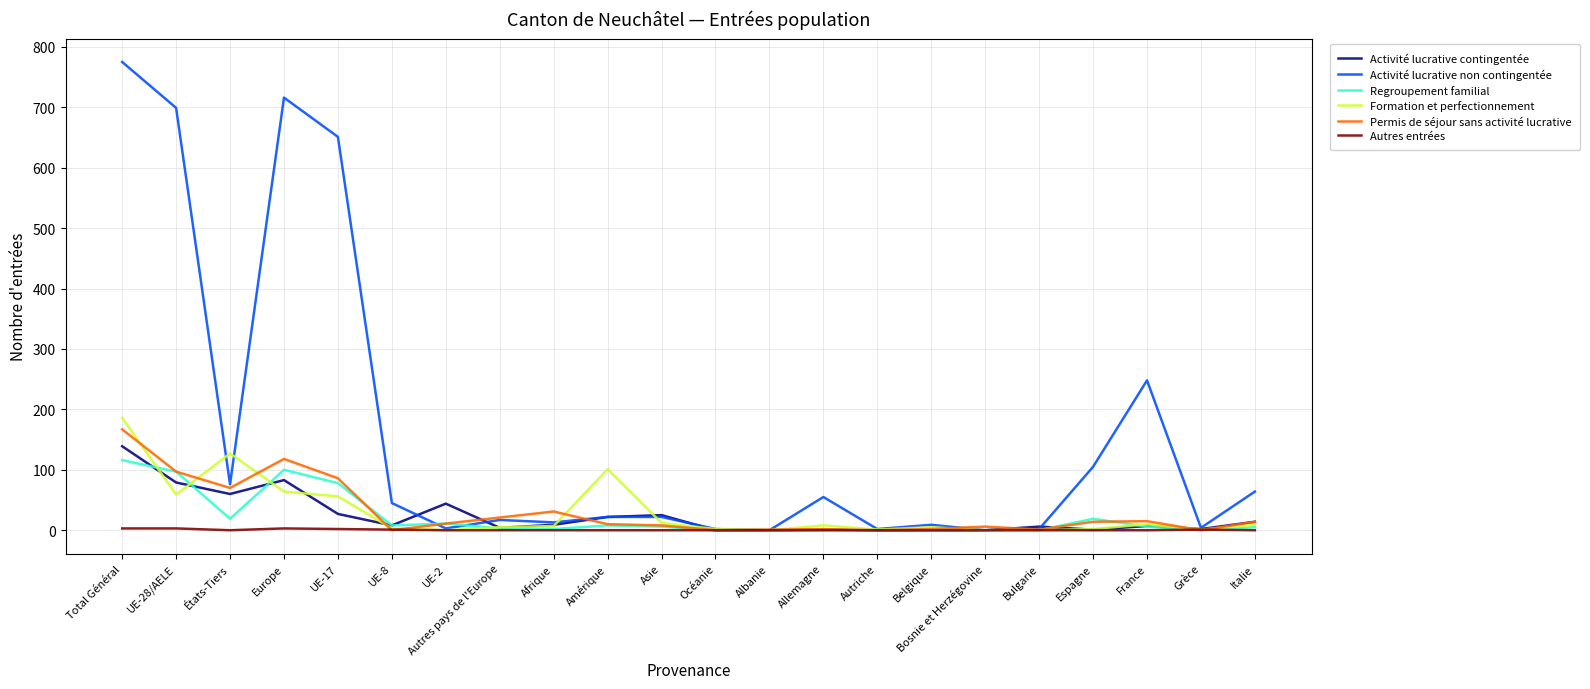

What is the sum of all Activité lucrative contingentée values?

531